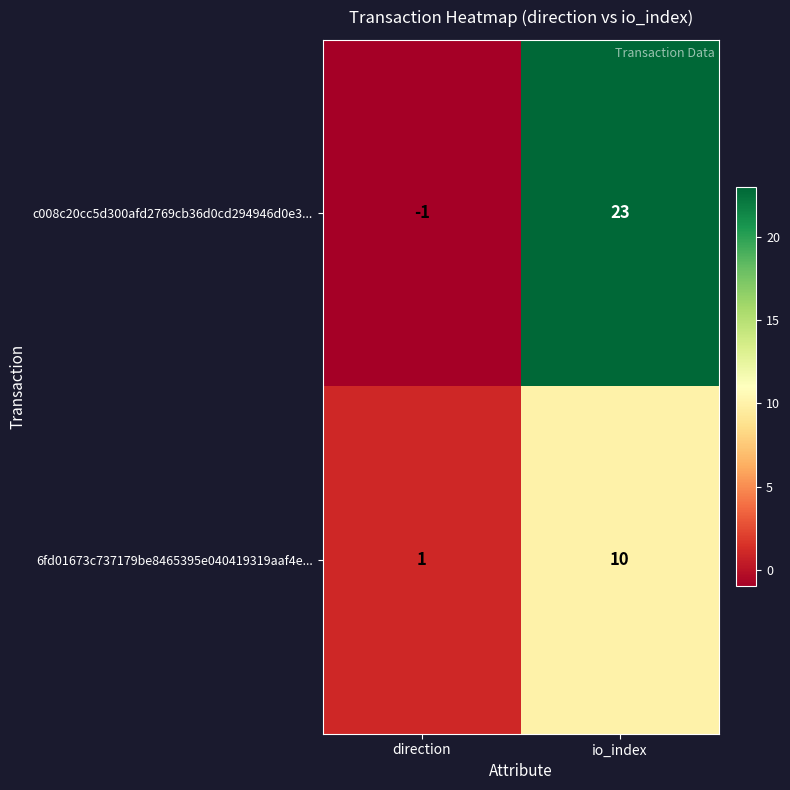

Reading left to right, transcribe all the data shown in this chart.

c008c20cc5d300afd2769cb36d0cd294946d0e3...: -1	23
6fd01673c737179be8465395e040419319aaf4e...: 1	10